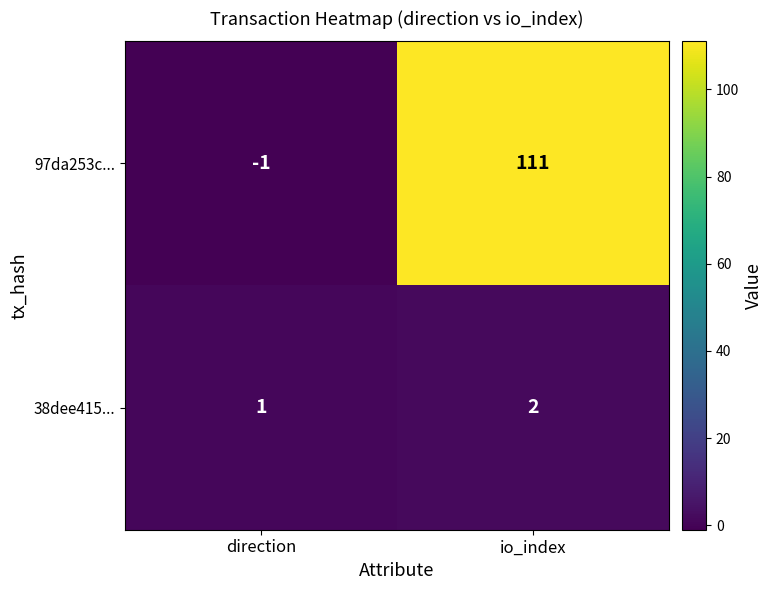

What is the greatest value displayed?

111